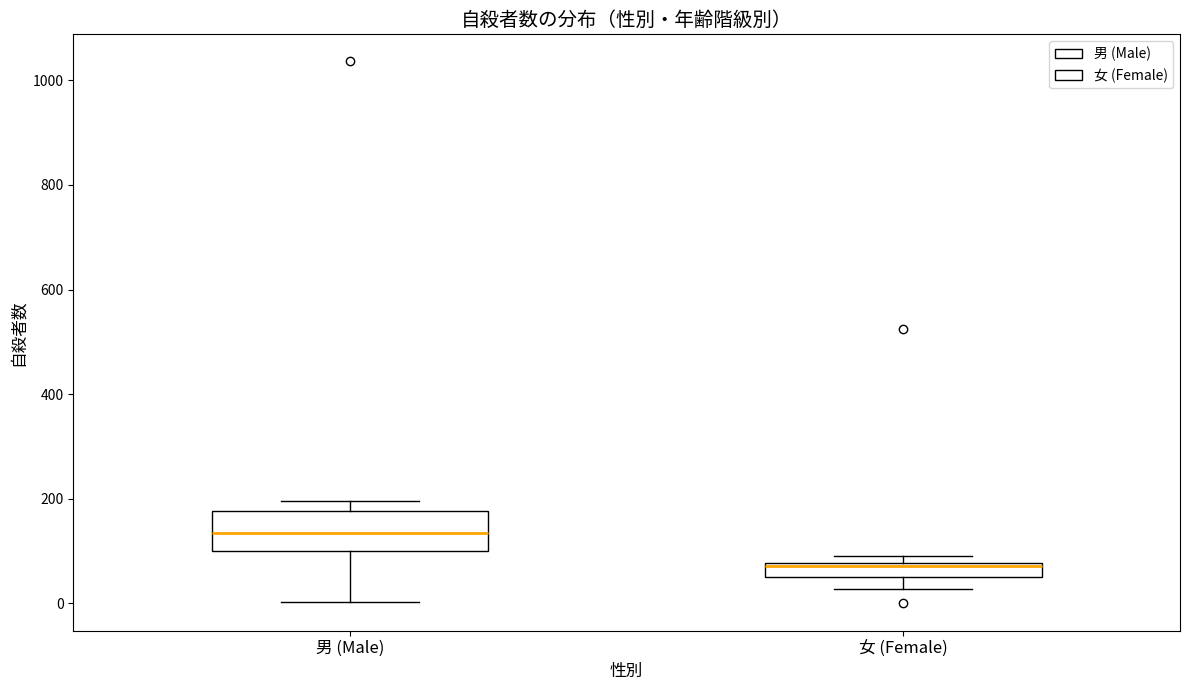

Where does the lower whisker of the box for 男 (Male) end on the y-axis? The values are not printed on the chart, so give them approximately, as read against the axis.

0